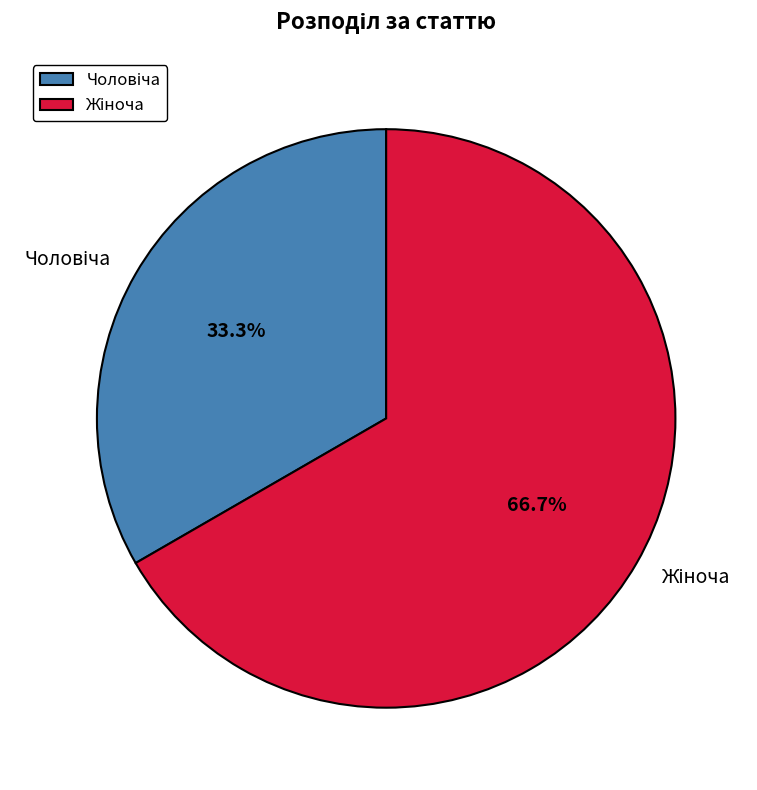

Is there a majority slice in this chart?

Yes